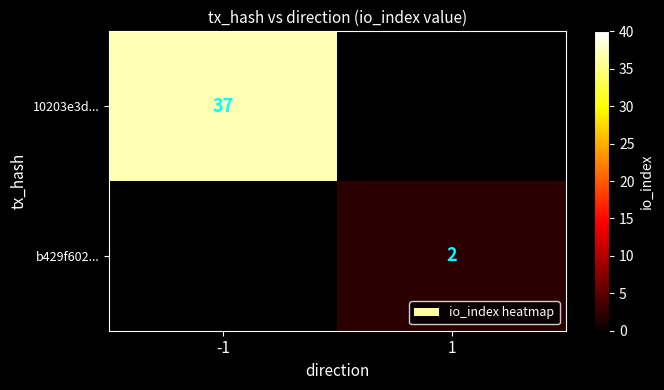

The value of 10203e3d... at -1 is 37. True or false?

True